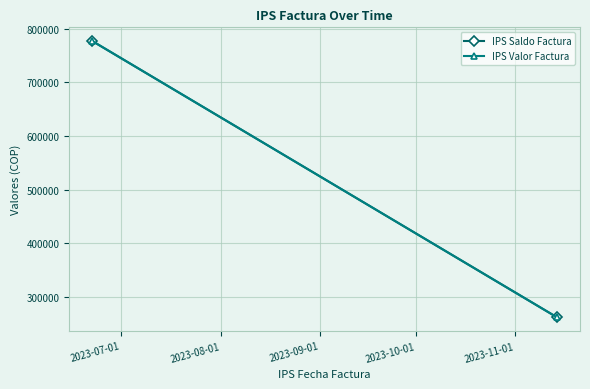

What is the maximum value for IPS Valor Factura?

776552